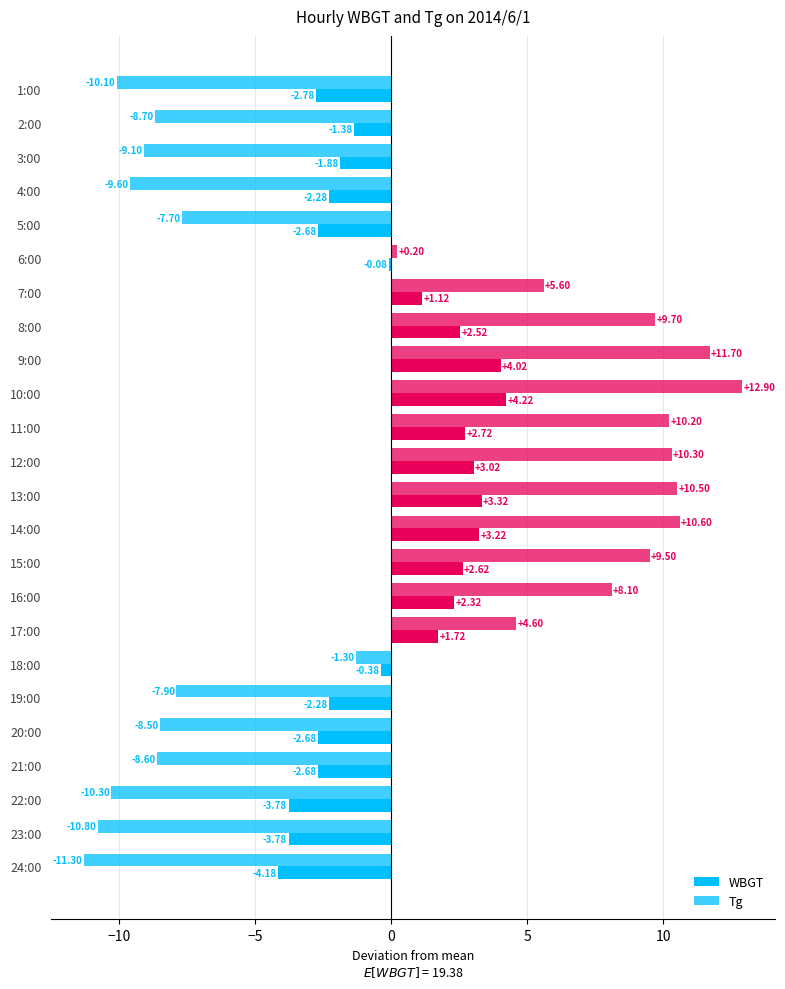

How many data points does each series have?

24